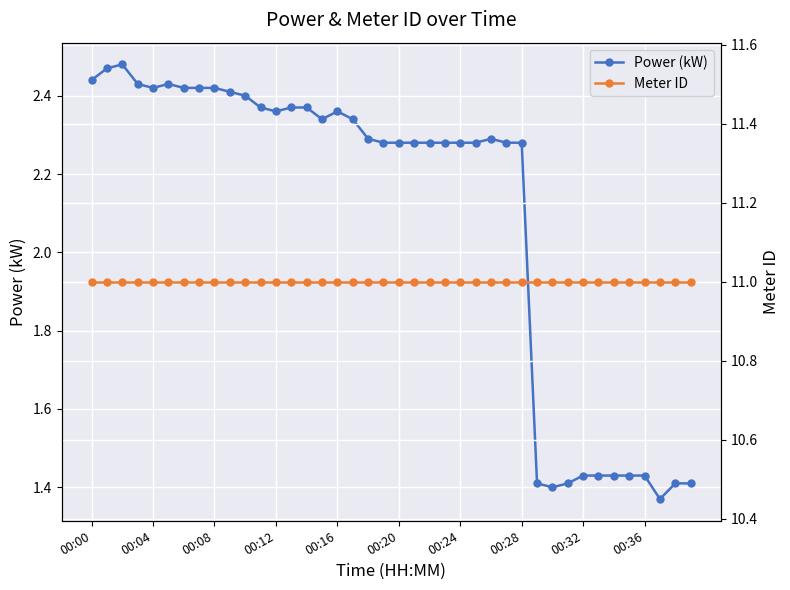

What is the difference between the maximum and minimum values in the Power (kW) series?

1.1